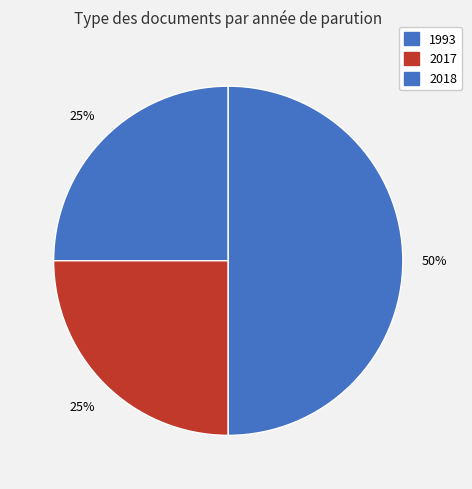

Is there any slice that represents more than half of the pie?

No